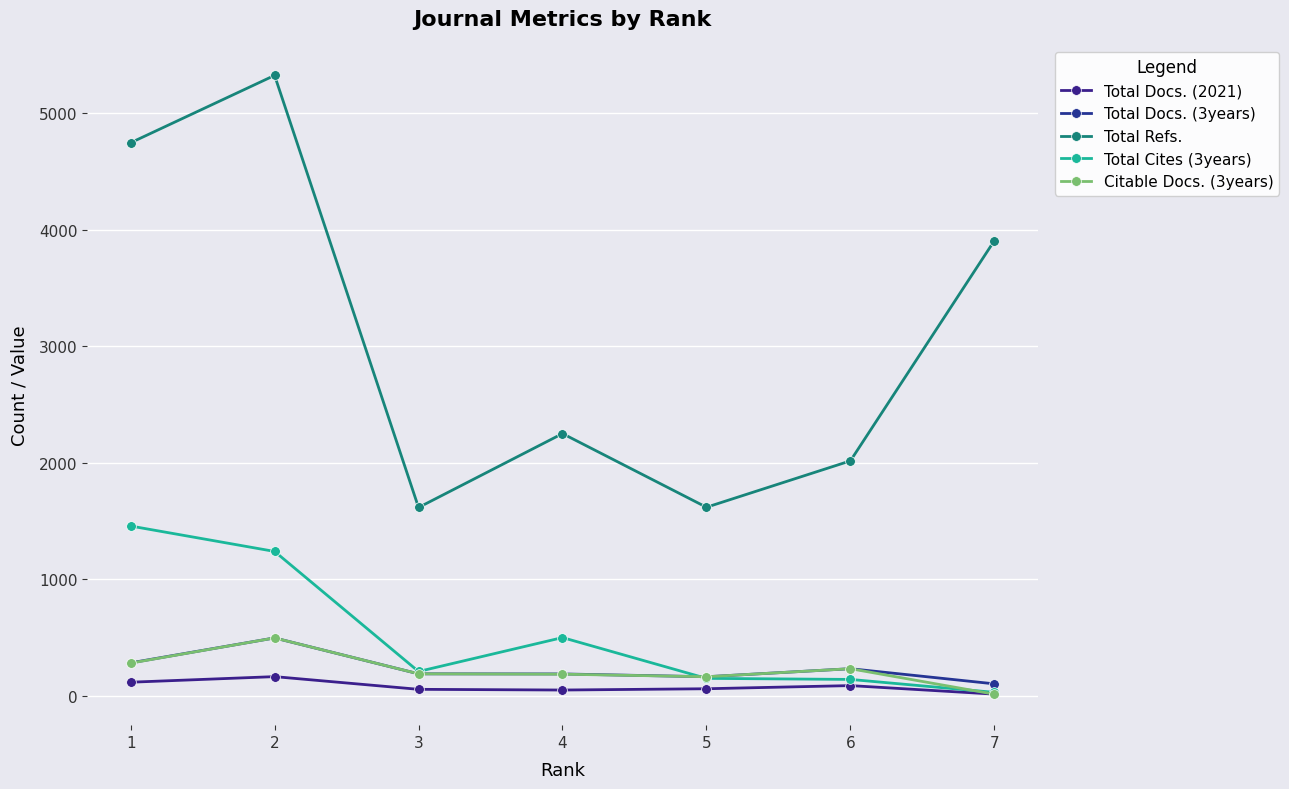

The value of Total Cites (3years) at 7 is 30. True or false?

True